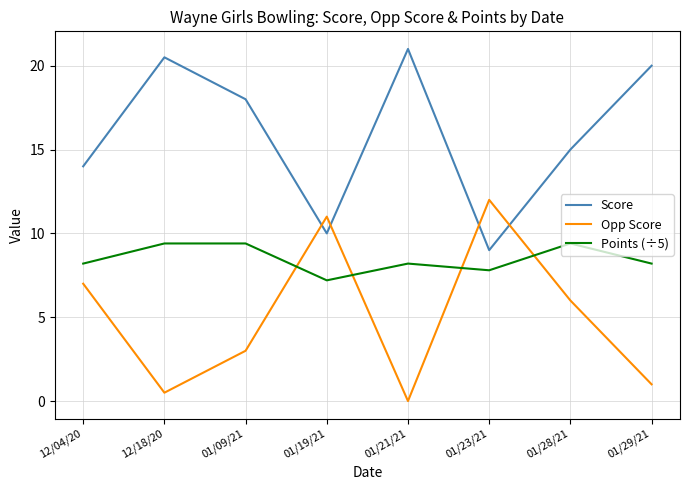

List the series in order of their peak value, lowest first.

Points (÷5), Opp Score, Score